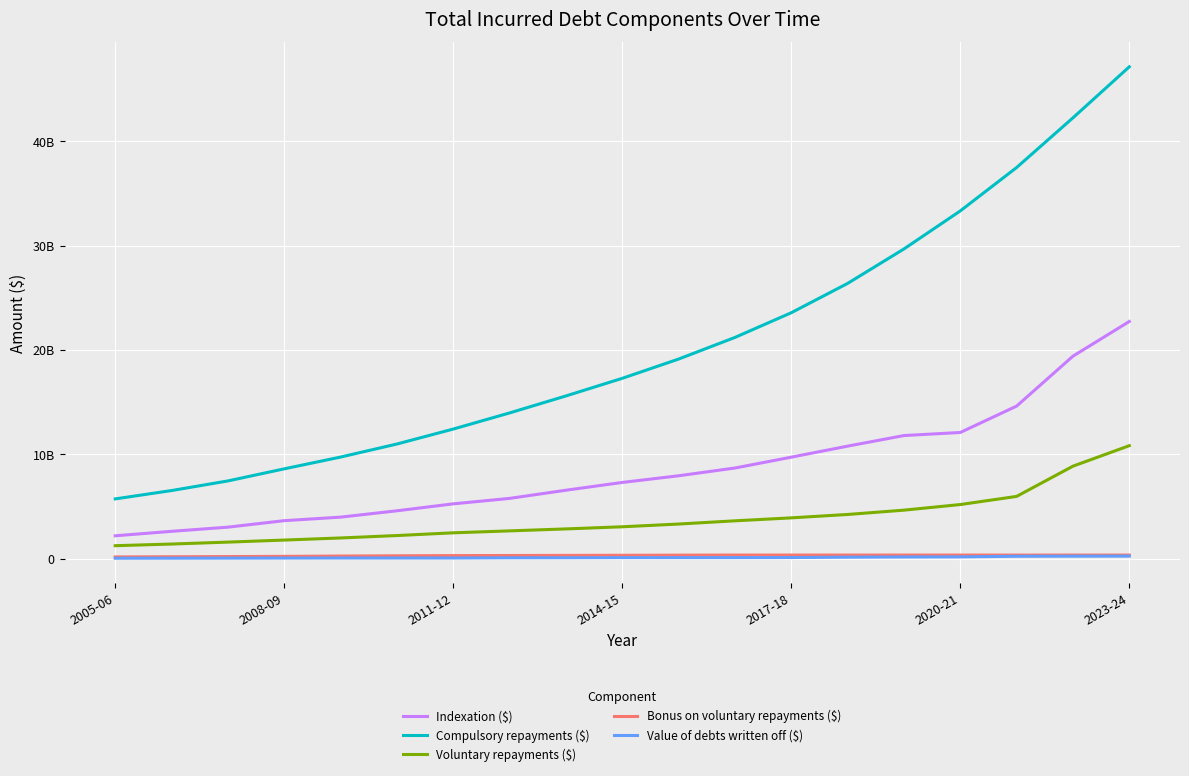

At which category does the chart reach its minimum across all series?

2005-06